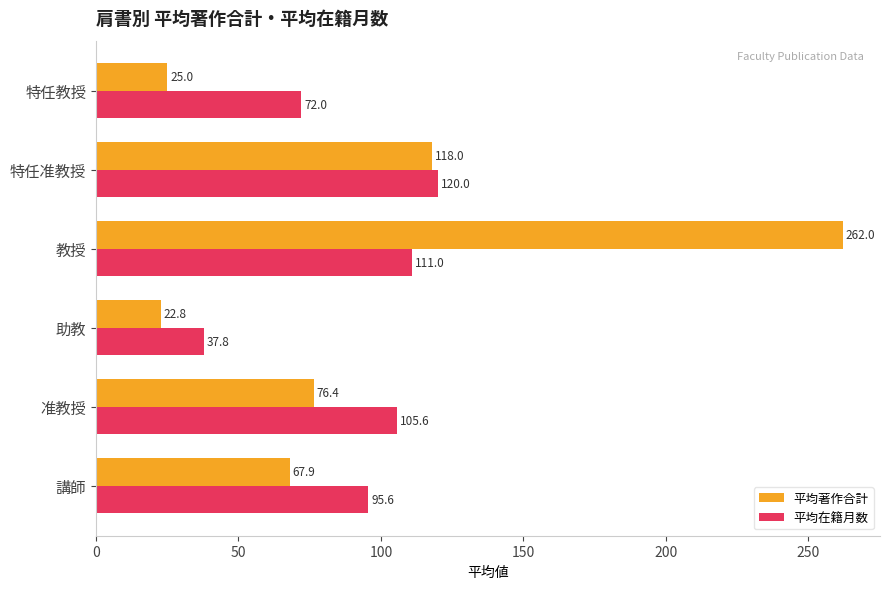

True or false: 平均著作合計 has a value of 36.2 at 特任教授.

False